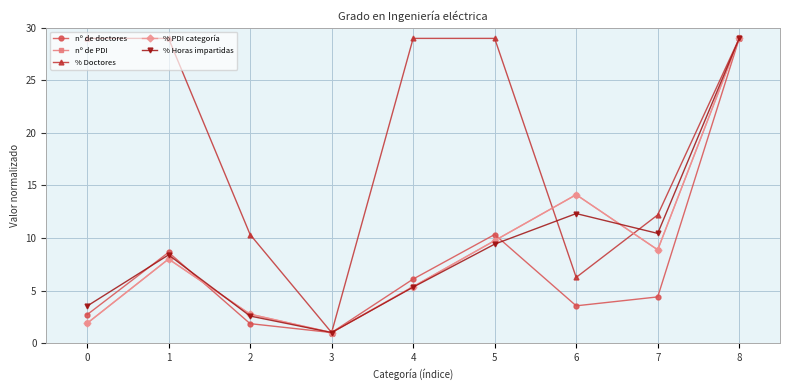

True or false: % Horas impartidas has more than 0 interior local peaks.

True